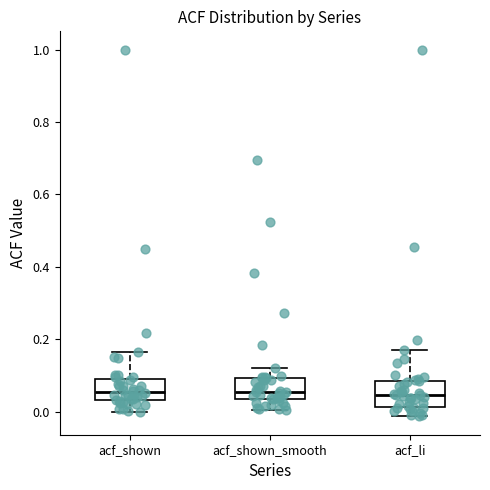

Reading left to right, transcribe this box plot: for each box, give where its median line is, the range the box spans, and where its two whiskers end, as read against the y-axis. The values are not printed on the chart, so give them approximately, as read against the axis.

acf_shown: median 0.06, box 0.04 to 0.08, whiskers 0.00 to 0.16
acf_shown_smooth: median 0.06, box 0.04 to 0.10, whiskers 0.00 to 0.12
acf_li: median 0.04, box 0.02 to 0.08, whiskers -0.02 to 0.18